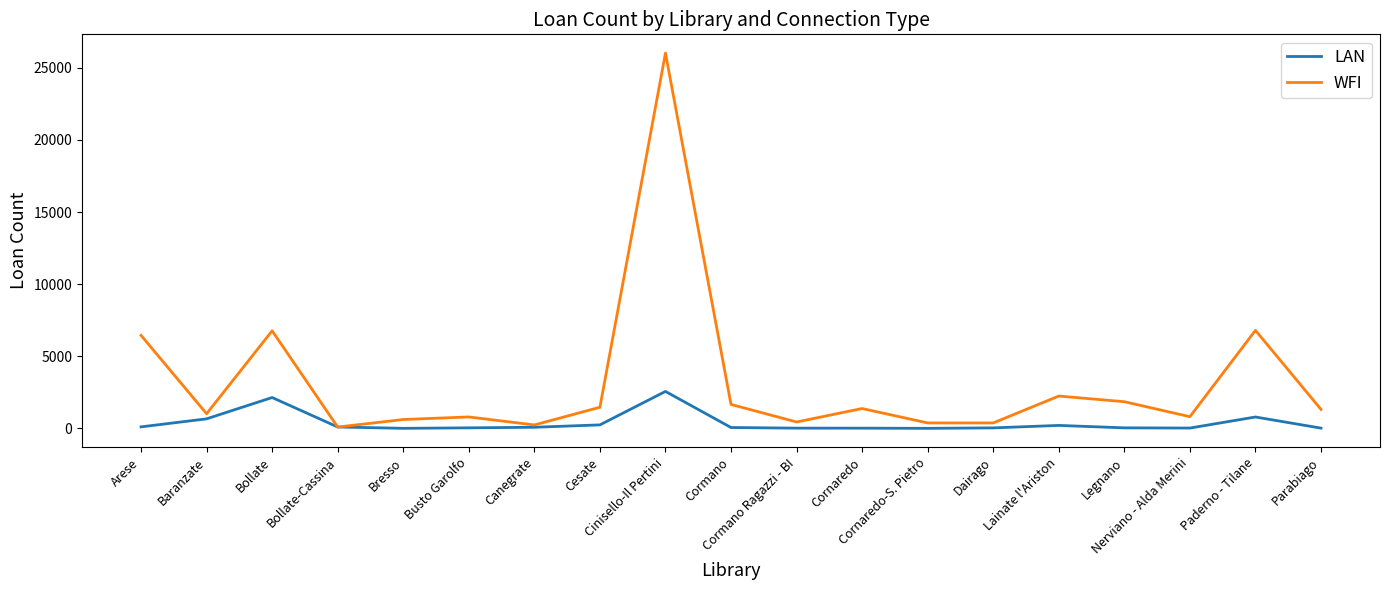

What is the greatest value displayed?

26019